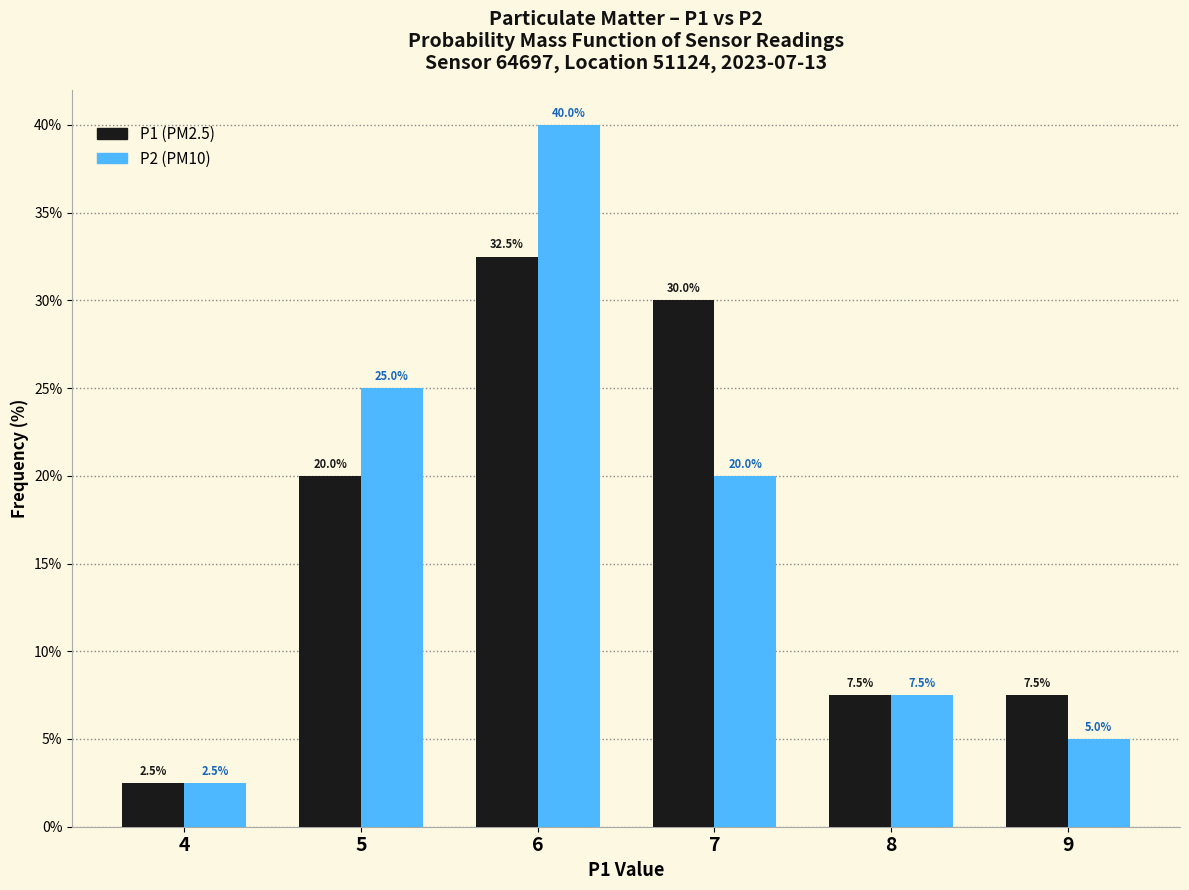

Reading left to right, what are all the values shown in this chart?

P1: 2.5	20.0	32.5	30.0	7.5	7.5
P2: 2.5	25.0	40.0	20.0	7.5	5.0